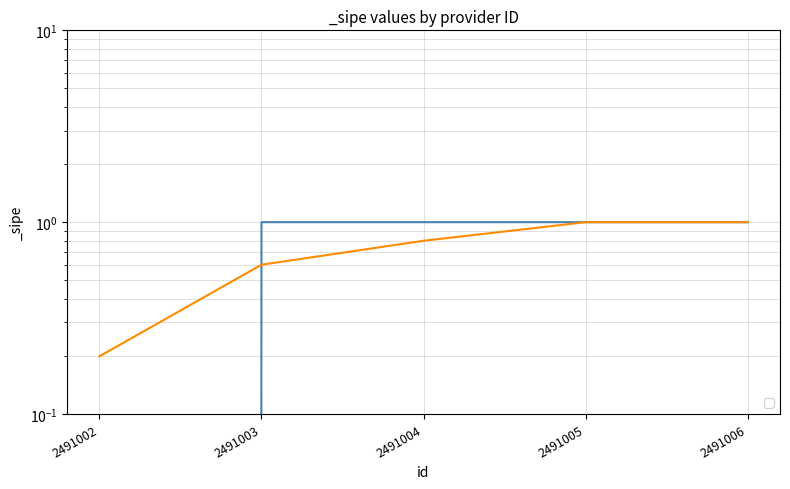

What is the value of the _sipe point at the 4th from the left?

1.0